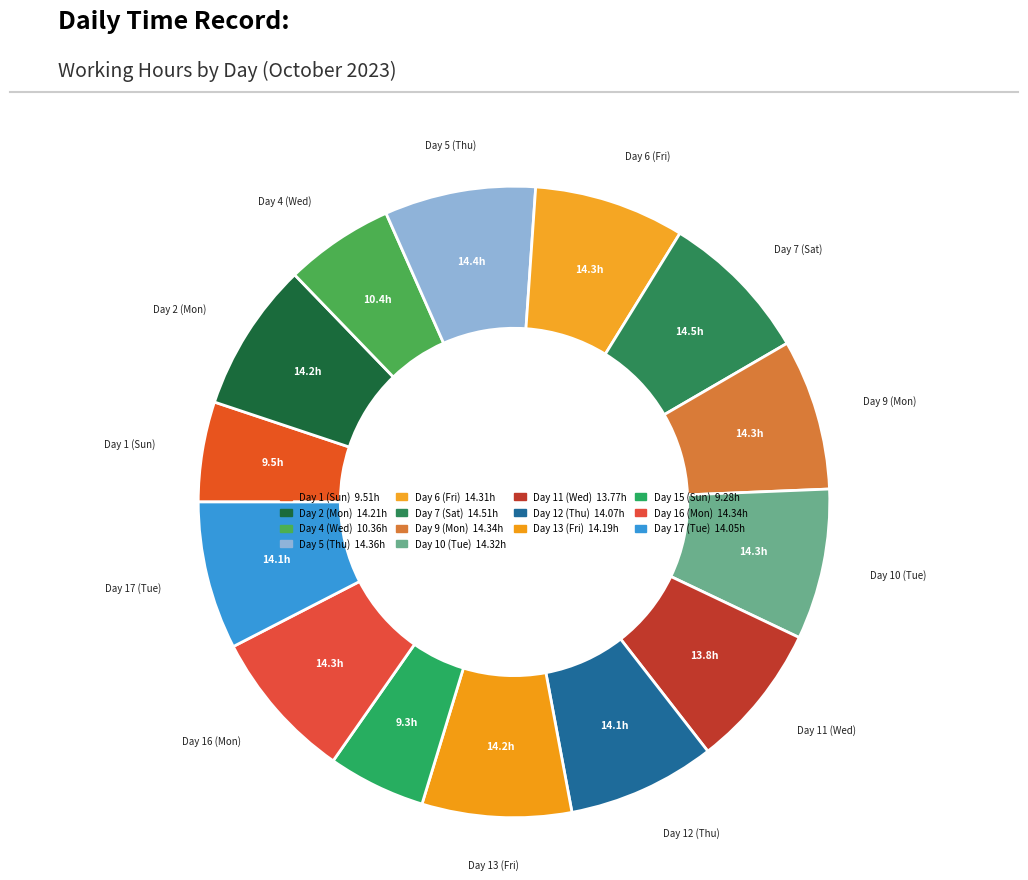

To the nearest percent, what is the average slice percentage?

7%